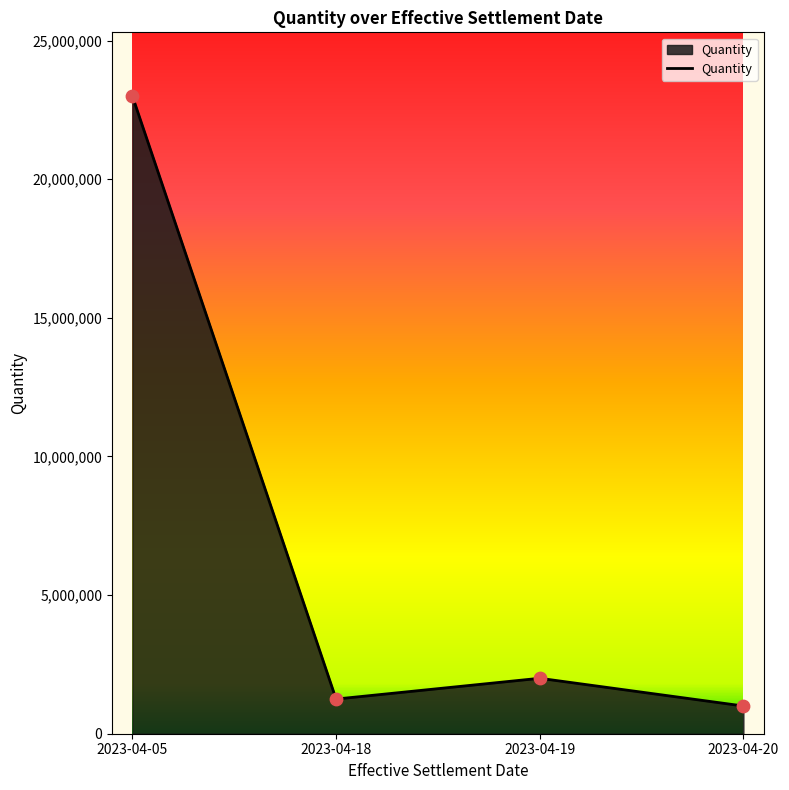

What is the ratio of the value at 2023-04-05 to the value at 2023-04-19?

11.5